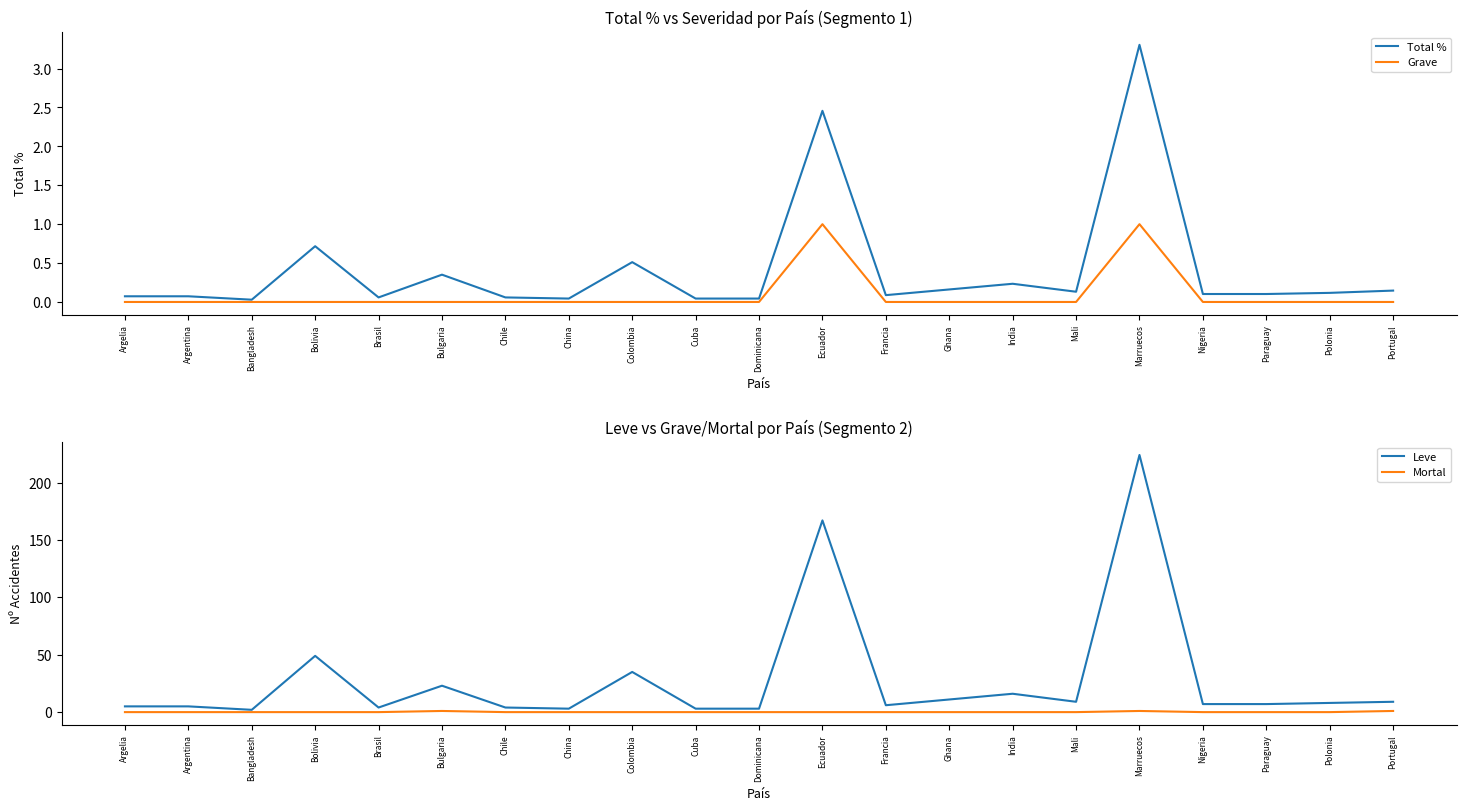

What are all the series names shown in the legend?

Total %, Grave, Leve, Mortal